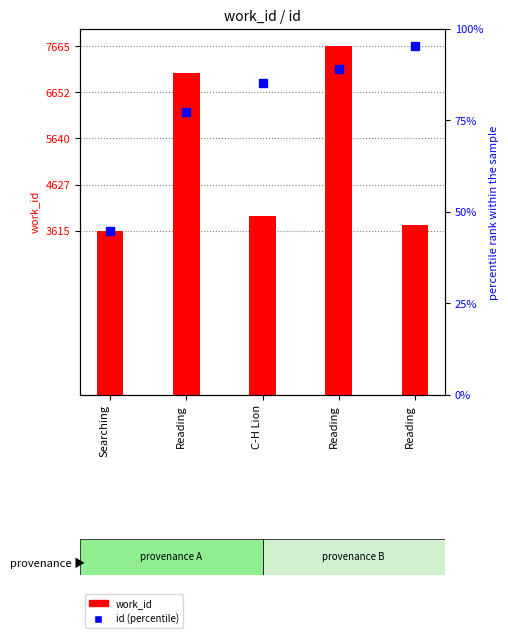

Reading right to left, list all the values displayed in this chart.

id (percentile): 7665.0	7176.7	6852.0	6232.8	3615.0
work_id: 3745.0	7665.0	3938.0	7080.0	3615.0